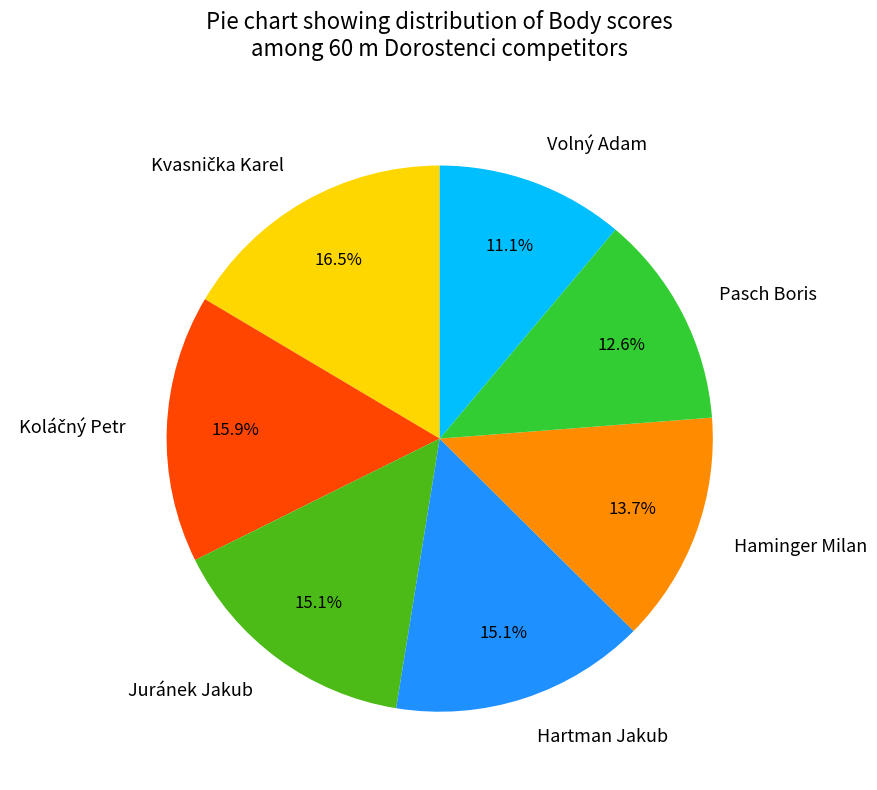

Is Volný Adam the majority of the pie?

No